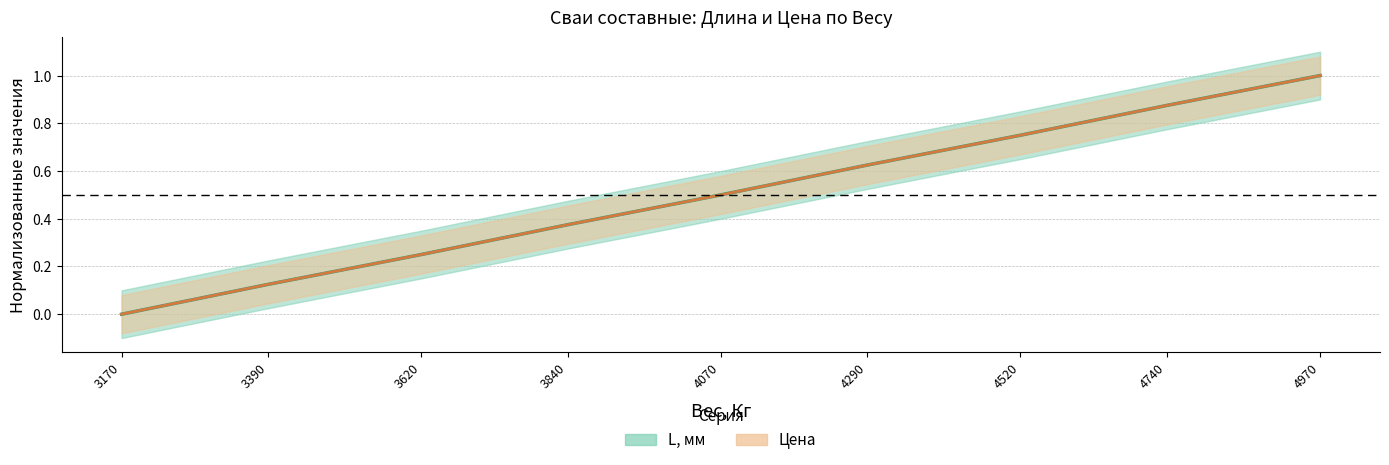

At which label is Цена closest to 0?

3170